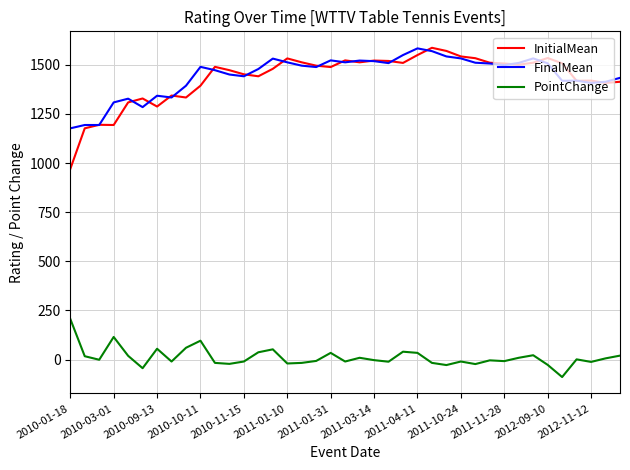

True or false: FinalMean and PointChange intersect in this chart.

False